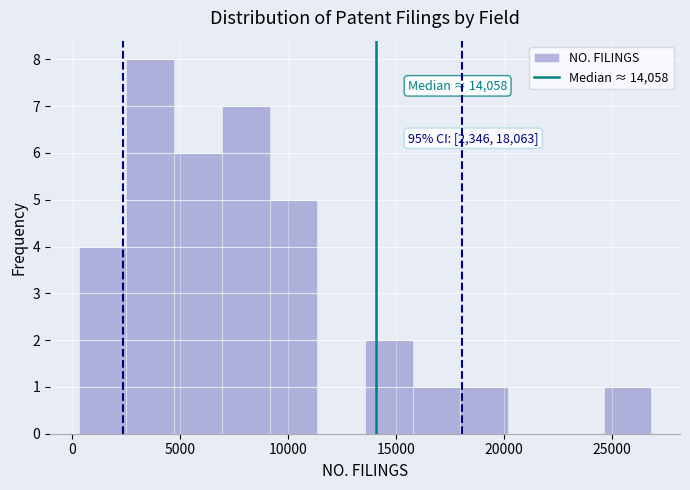

Over which range of the x-axis is the bar tallest?

2500 to 4500